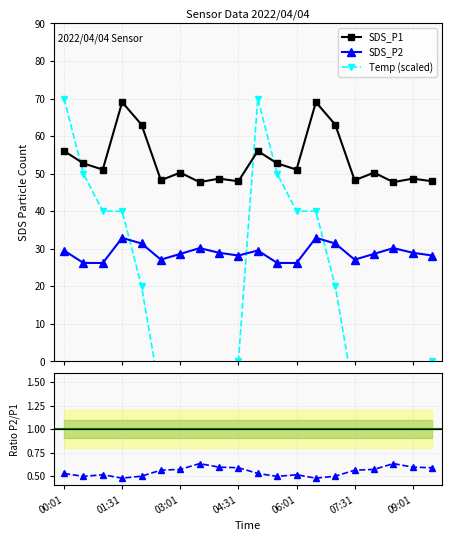

How many distinct data groups are displayed?

3